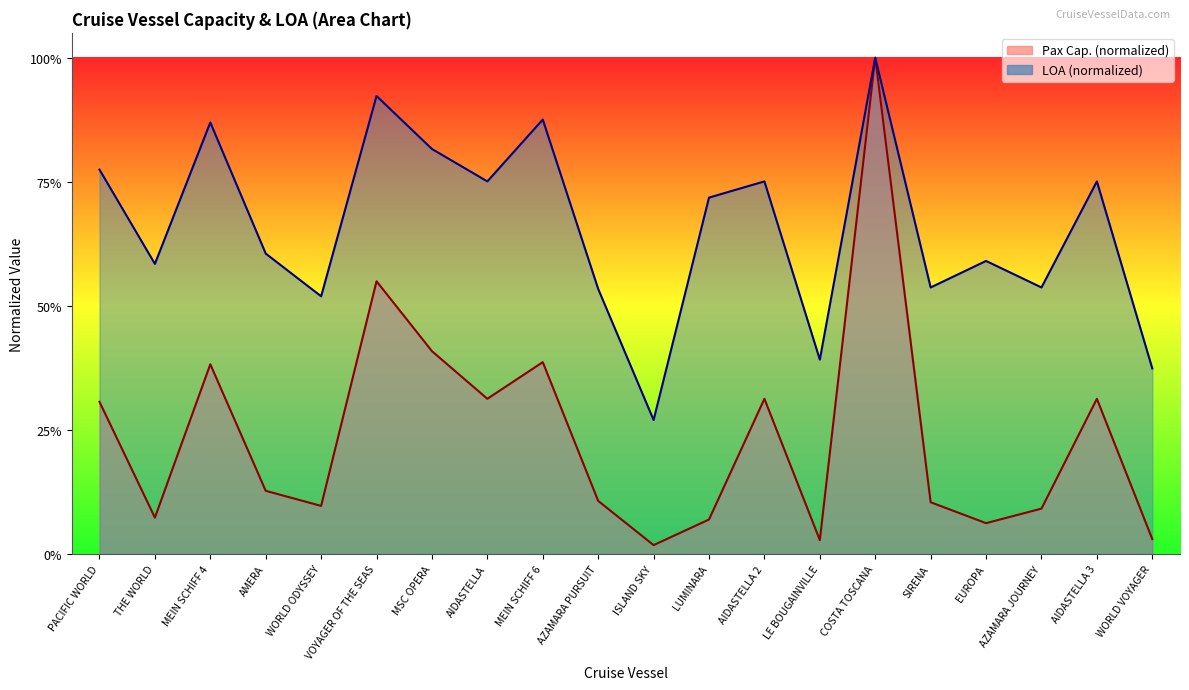

Rank the series by their average value, from highest to lowest.

LOA curve, Pax Cap. curve